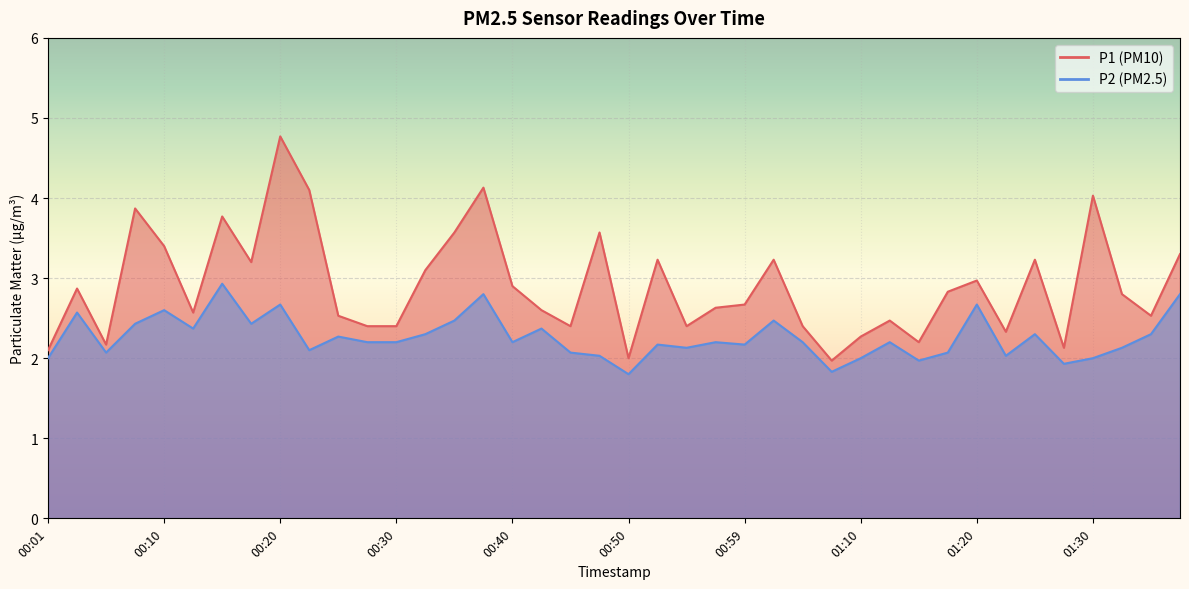

What are all the series names shown in the legend?

P1, P2